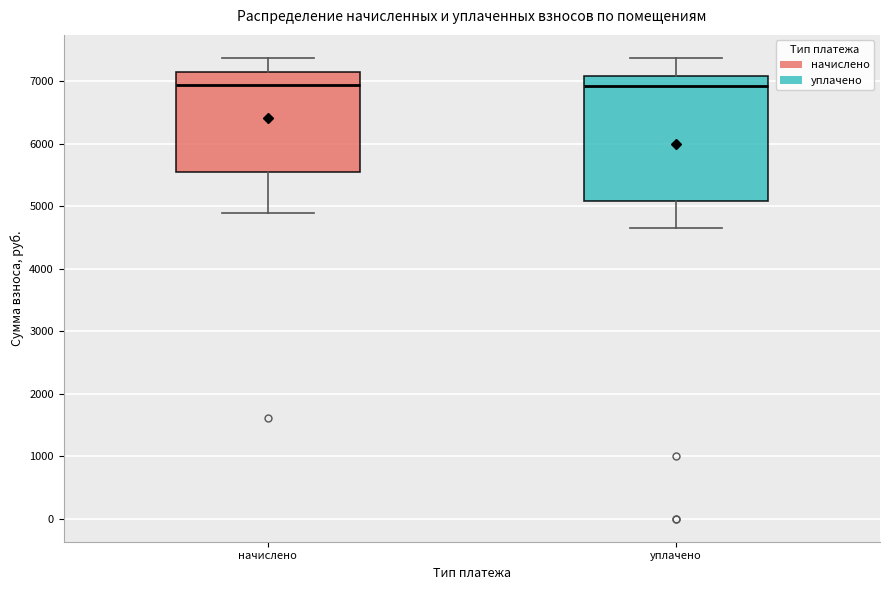

Reading left to right, read every box against the y-axis: the position of its median line, the range the box covers, and the ends of its whiskers. The values are not printed on the chart, so give them approximately, as read against the axis.

начислено: median 6900, box 5500 to 7100, whiskers 4900 to 7400
уплачено: median 6900, box 5100 to 7100, whiskers 4600 to 7400